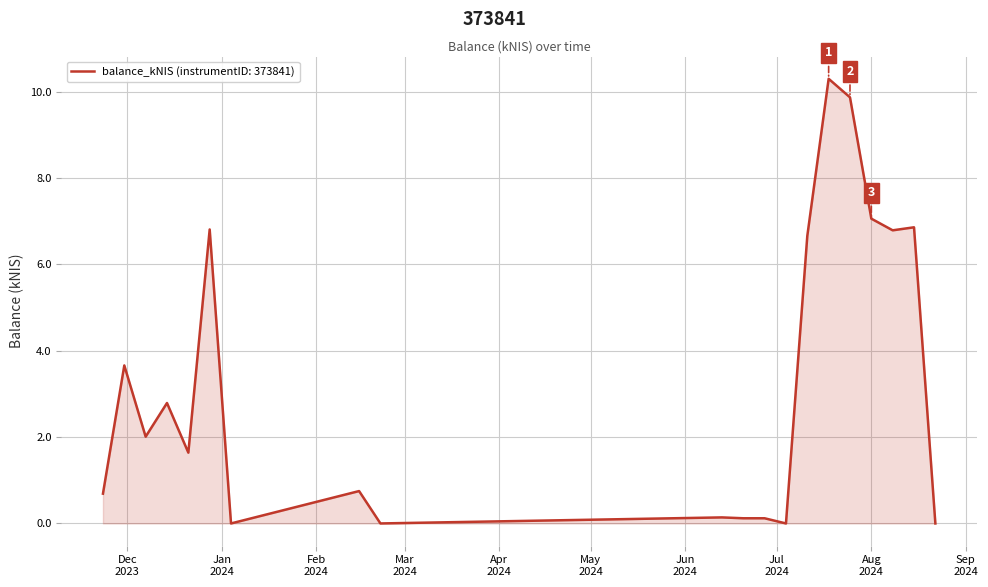

What is the greatest value displayed?

10.3